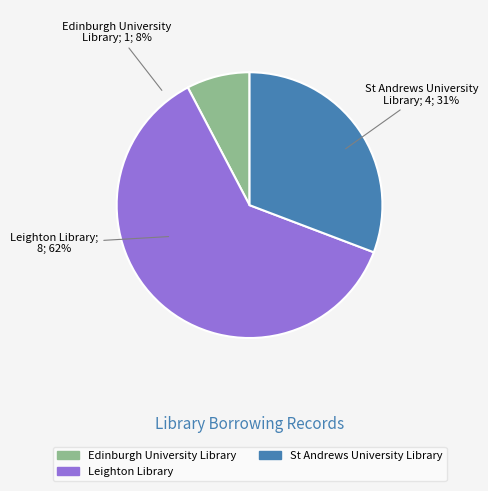

Which slice is the largest?

Leighton Library